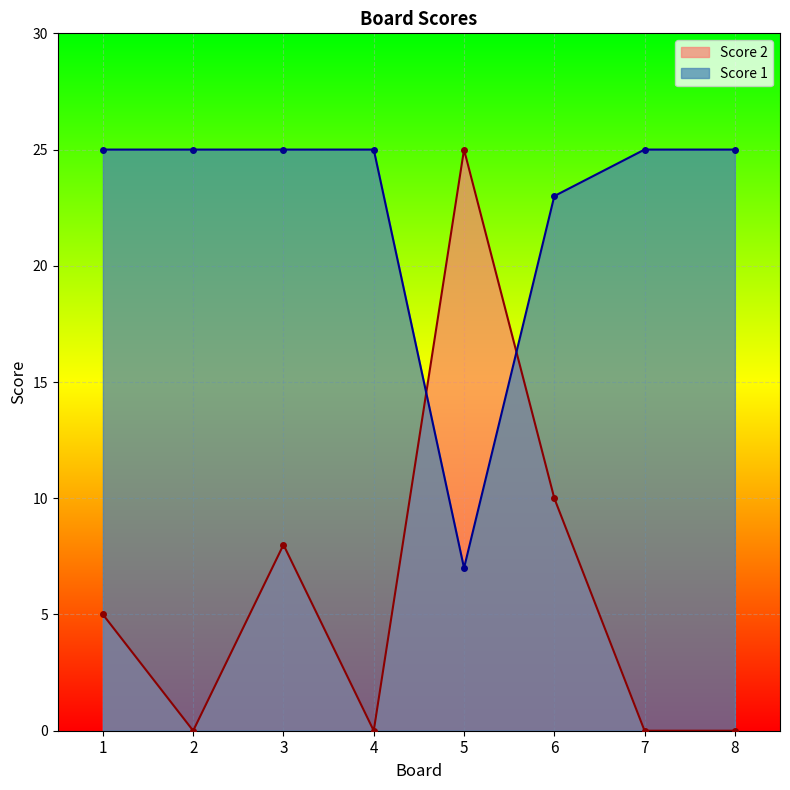

What is the average value of the Score 1 series?

22